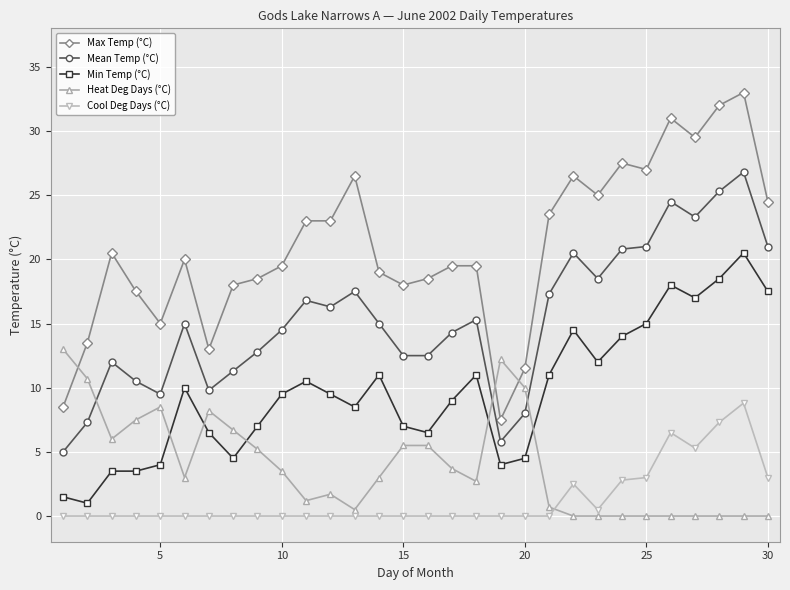

True or false: Heat Deg Days (°C) and Mean Temp (°C) intersect in this chart.

True